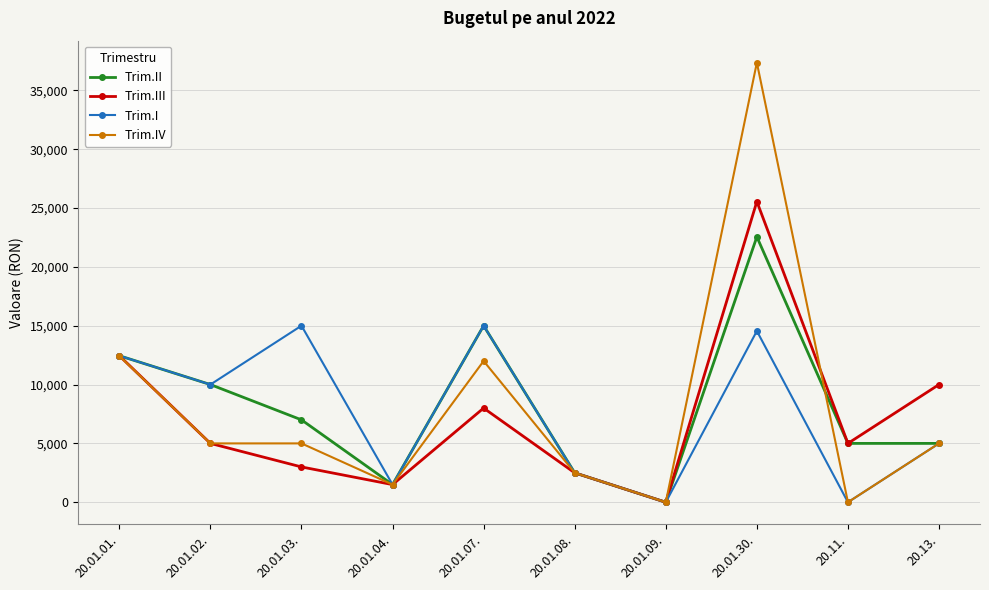

At which category does Trim.I reach its first local peak?

20.01.03.